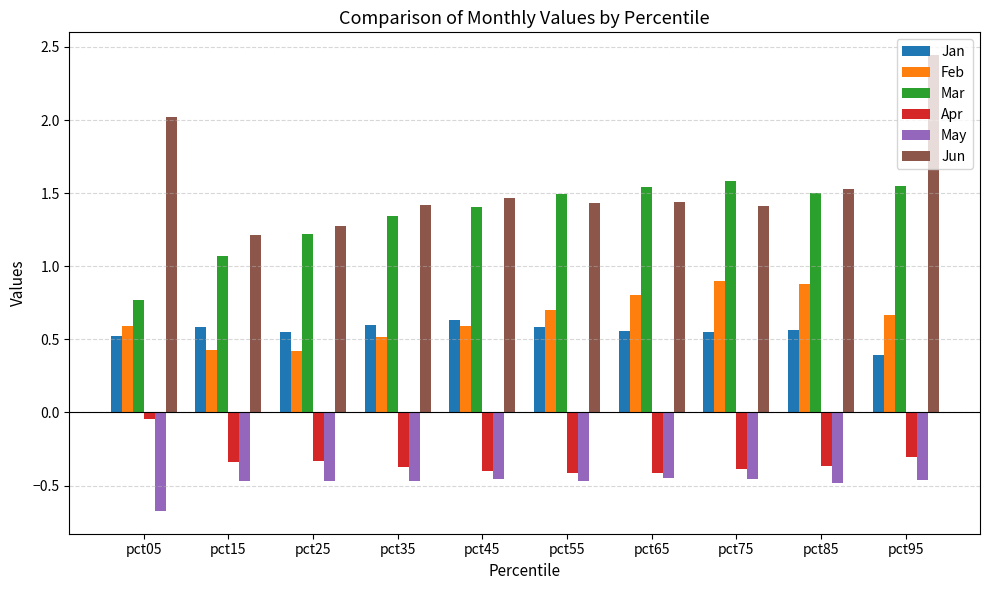

What are all the series names shown in the legend?

Jan, Feb, Mar, Apr, May, Jun